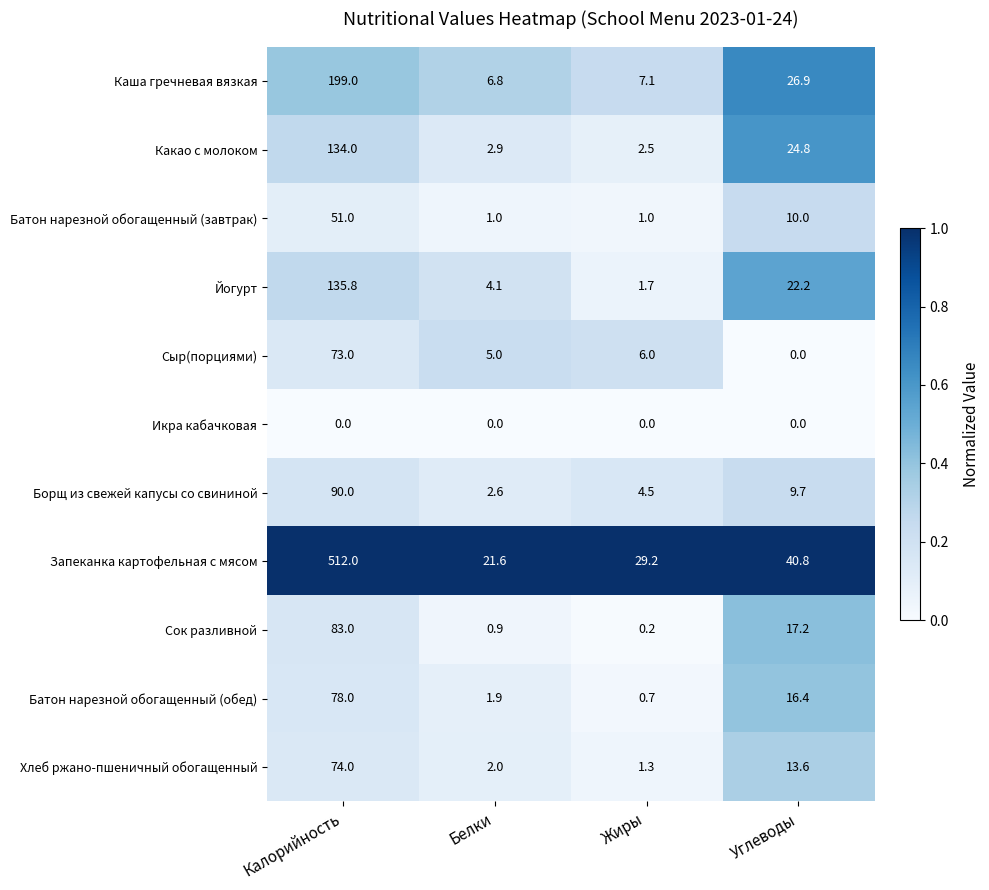

Which category has the highest value in the Батон нарезной обогащенный (завтрак) series?

Калорийность